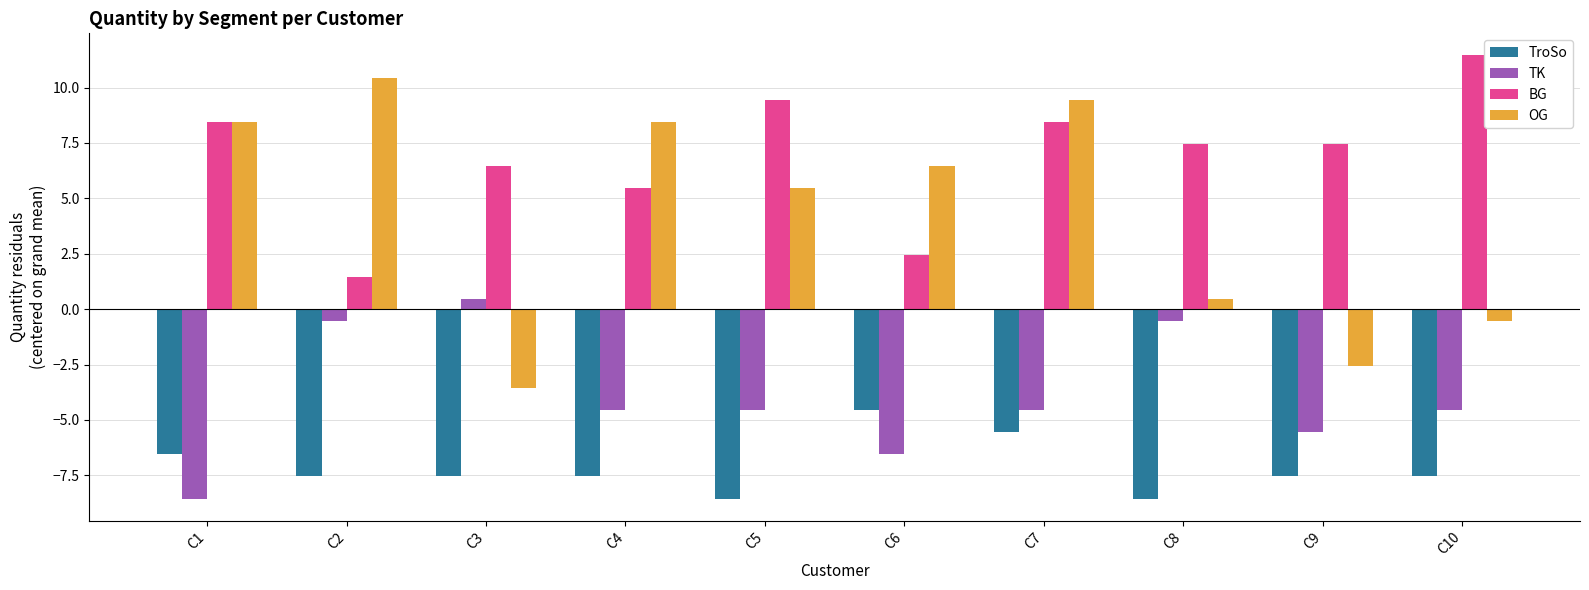

Rank the series by their maximum value, from highest to lowest.

BG, OG, TK, TroSo